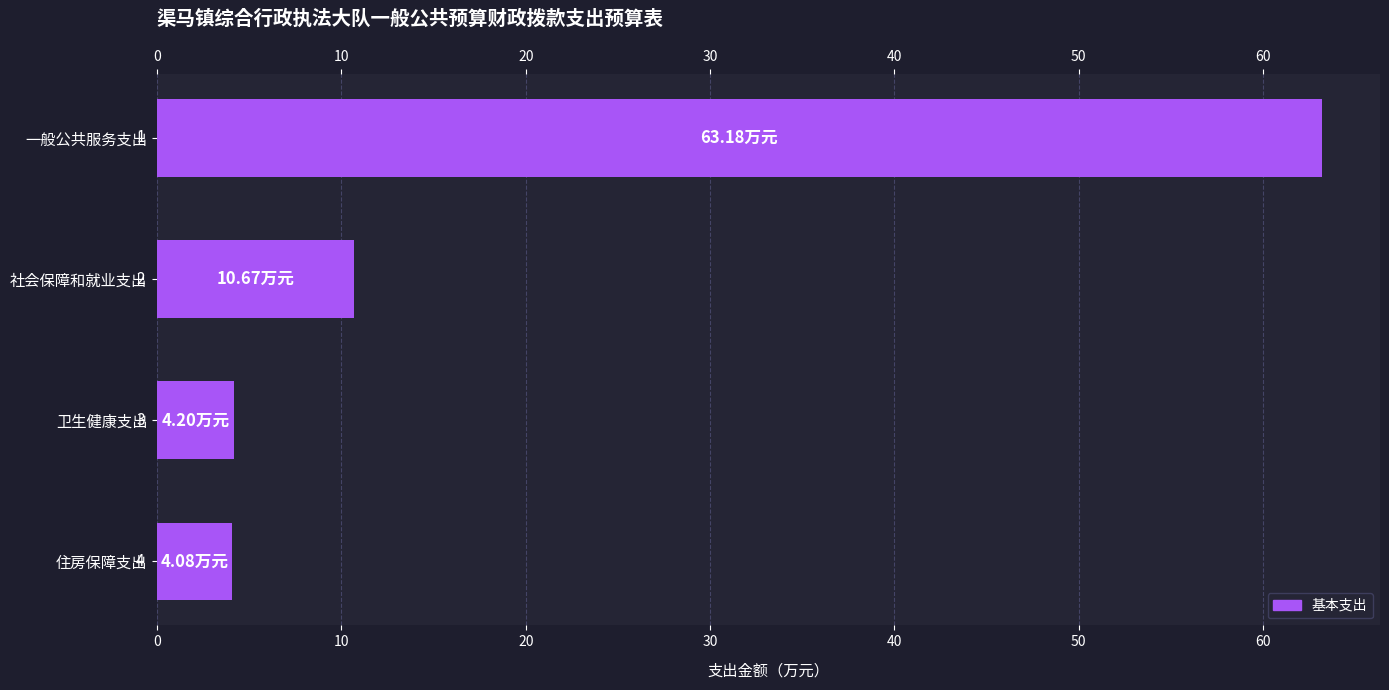

At which category does the chart reach its peak across all series?

一般公共服务支出